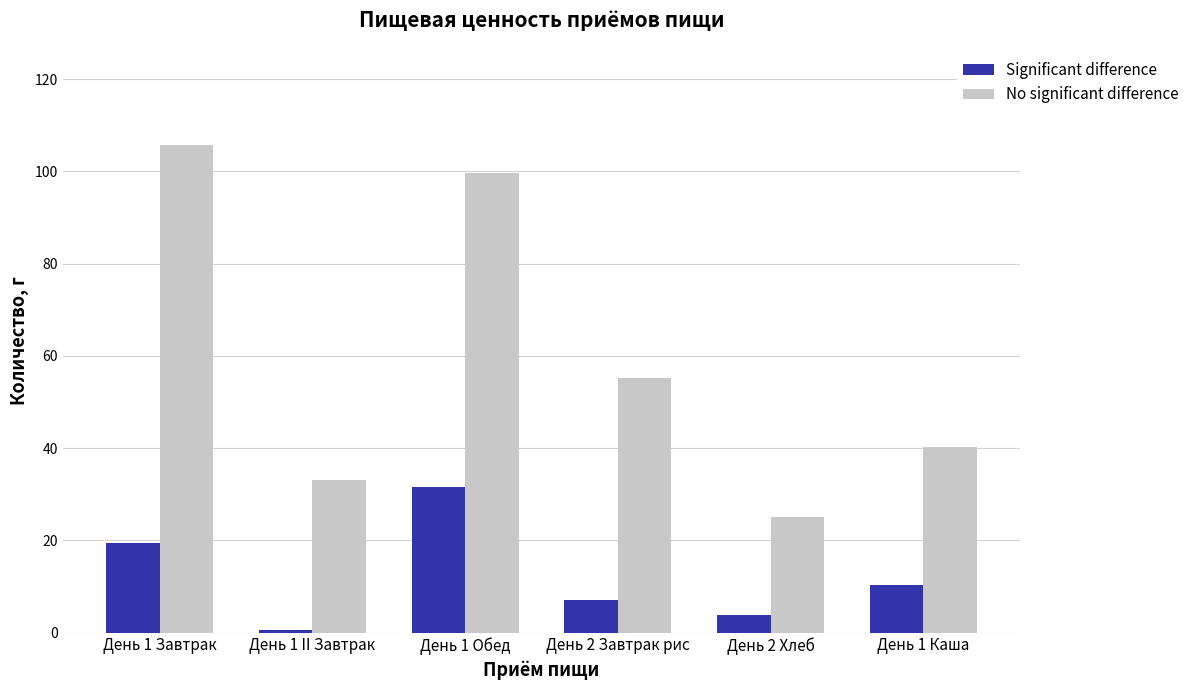

Which category has the lowest value across all series?

День 1 II Завтрак